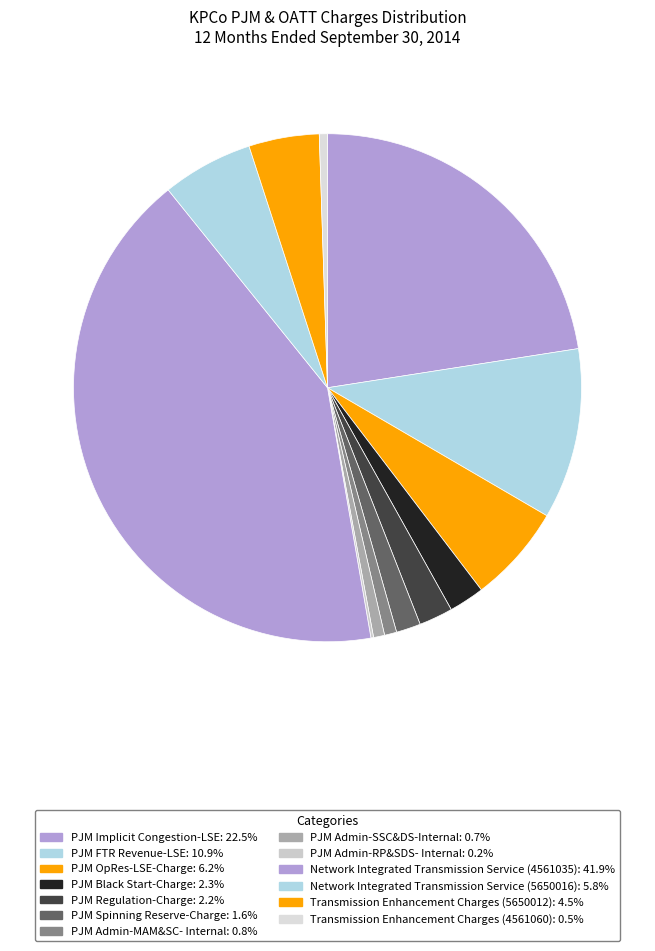

Rank the categories by value from highest to lowest.

Network Integrated Transmission Service (4561035), PJM Implicit Congestion-LSE, PJM FTR Revenue-LSE, PJM OpRes-LSE-Charge, Network Integrated Transmission Service (5650016), Transmission Enhancement Charges (5650012), PJM Black Start-Charge, PJM Regulation-Charge, PJM Spinning Reserve-Charge, PJM Admin-MAM&SC- Internal, PJM Admin-SSC&DS-Internal, Transmission Enhancement Charges (4561060), PJM Admin-RP&SDS- Internal